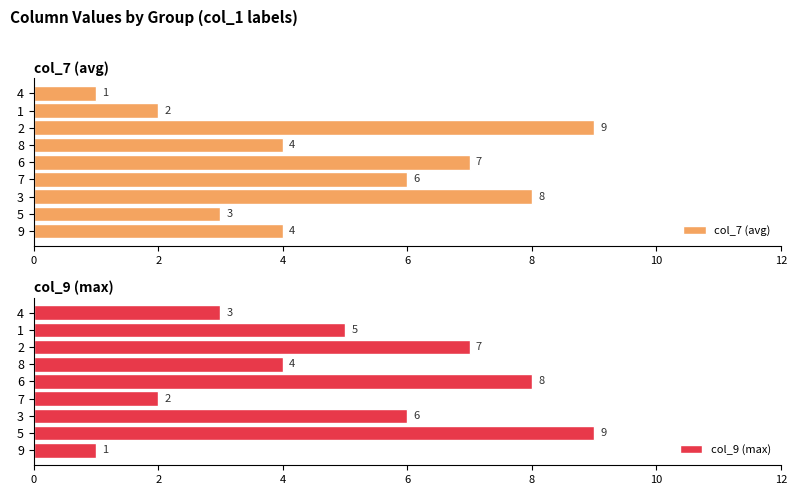

What is the smallest value displayed?

1